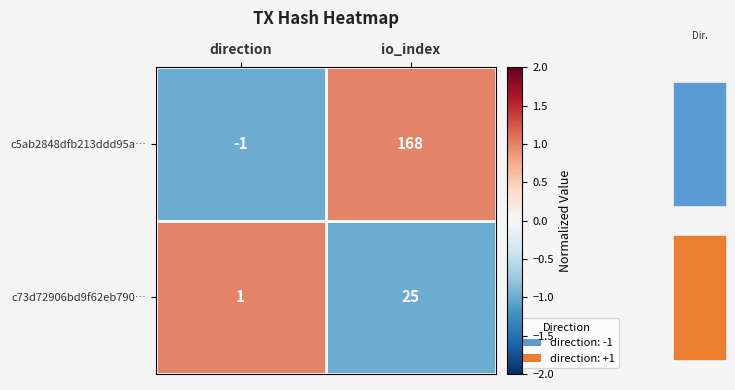

Which series changed the most between direction and io_index?

c5ab2848dfb213ddd95a…